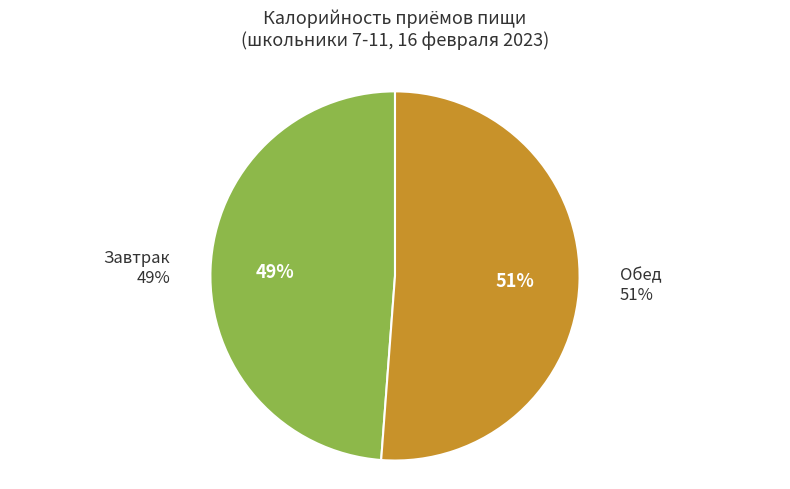

True or false: Обед accounts for 36% of the total.

False